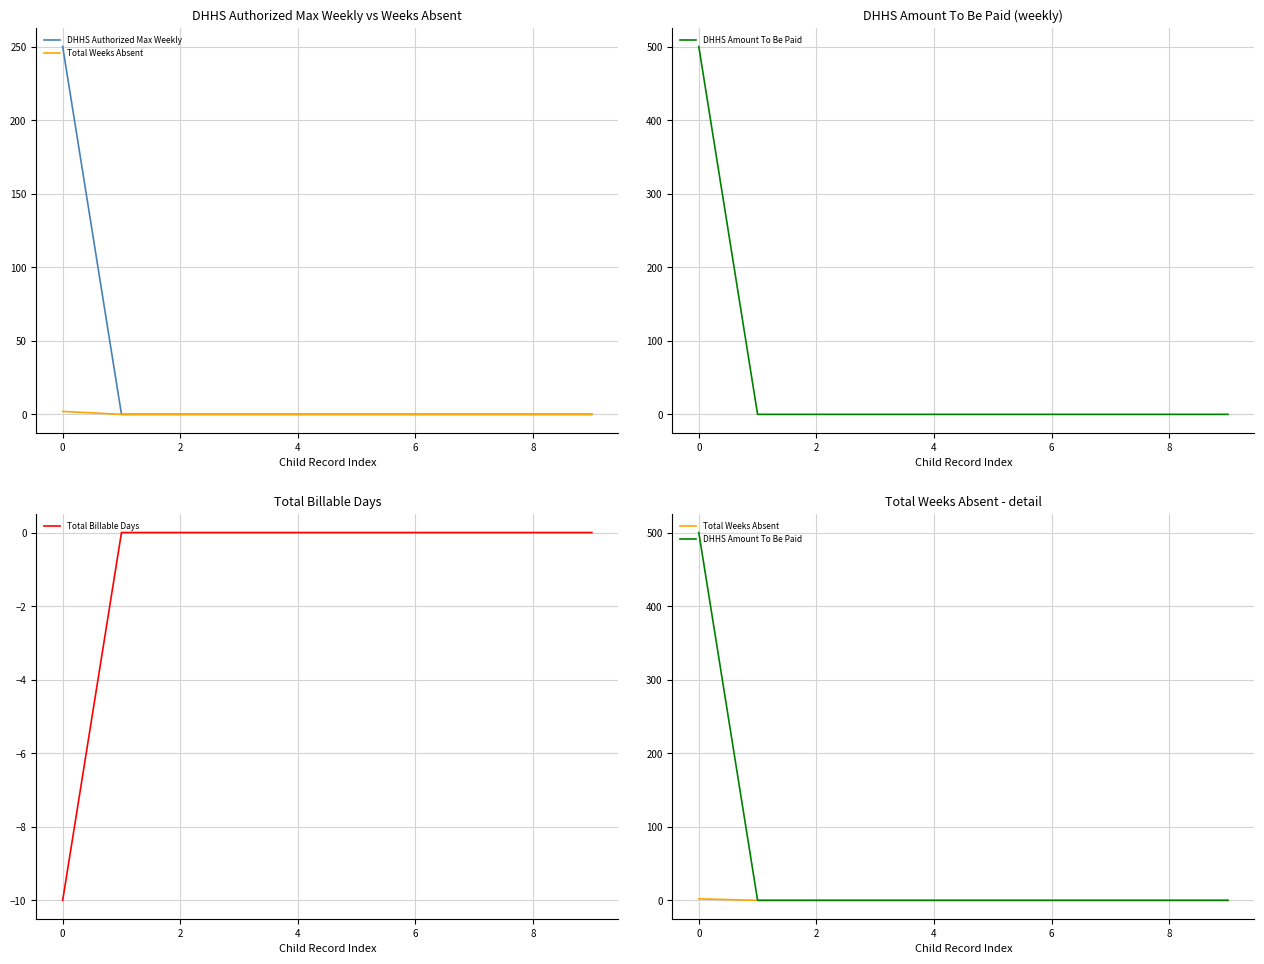

True or false: Total Billable Days has a value of 3 at 6.

False